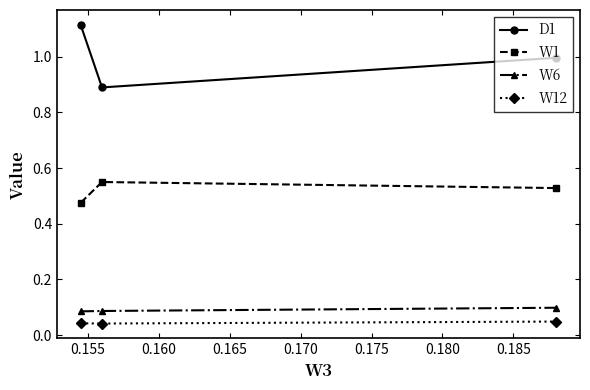

How many lines are shown in the chart?

4